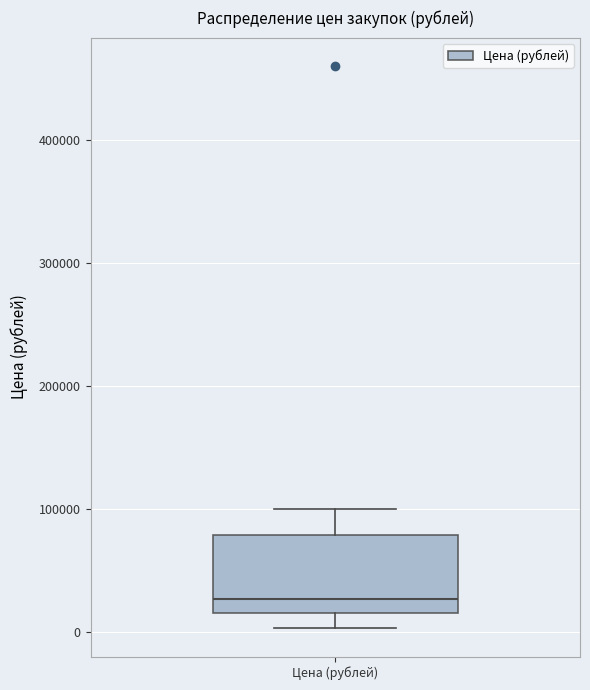

Read this box plot against the y-axis: the position of the median line, the range covered by the box, and the ends of both whiskers. The values are not printed on the chart, so give them approximately, as read against the axis.

median 30000, box 20000 to 80000, whiskers 0 to 100000